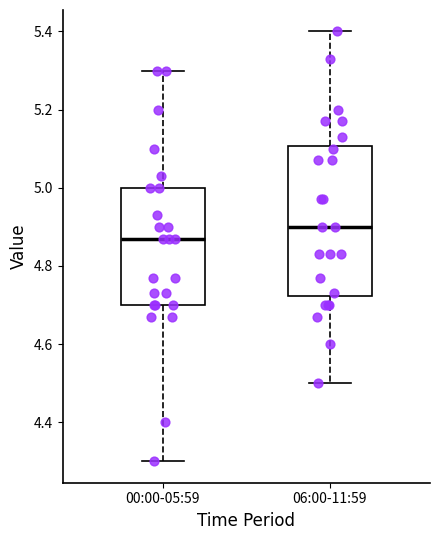

Comparing the boxes themselves (not the whiskers), which one is the tallest?

06:00-11:59